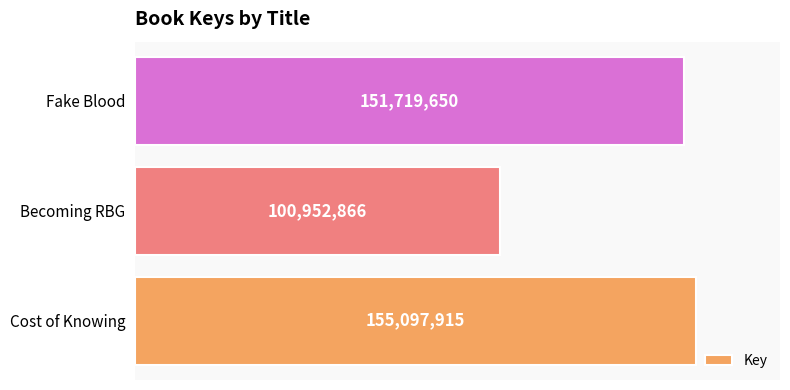

How many series are shown in this chart?

1